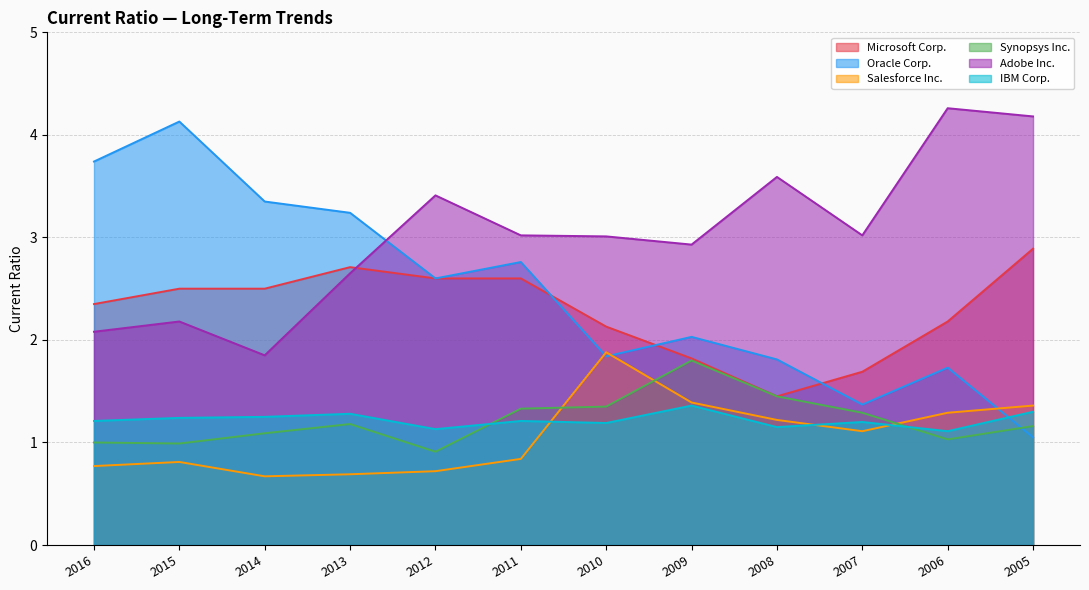

What is the maximum value for Oracle Corp.?

4.1